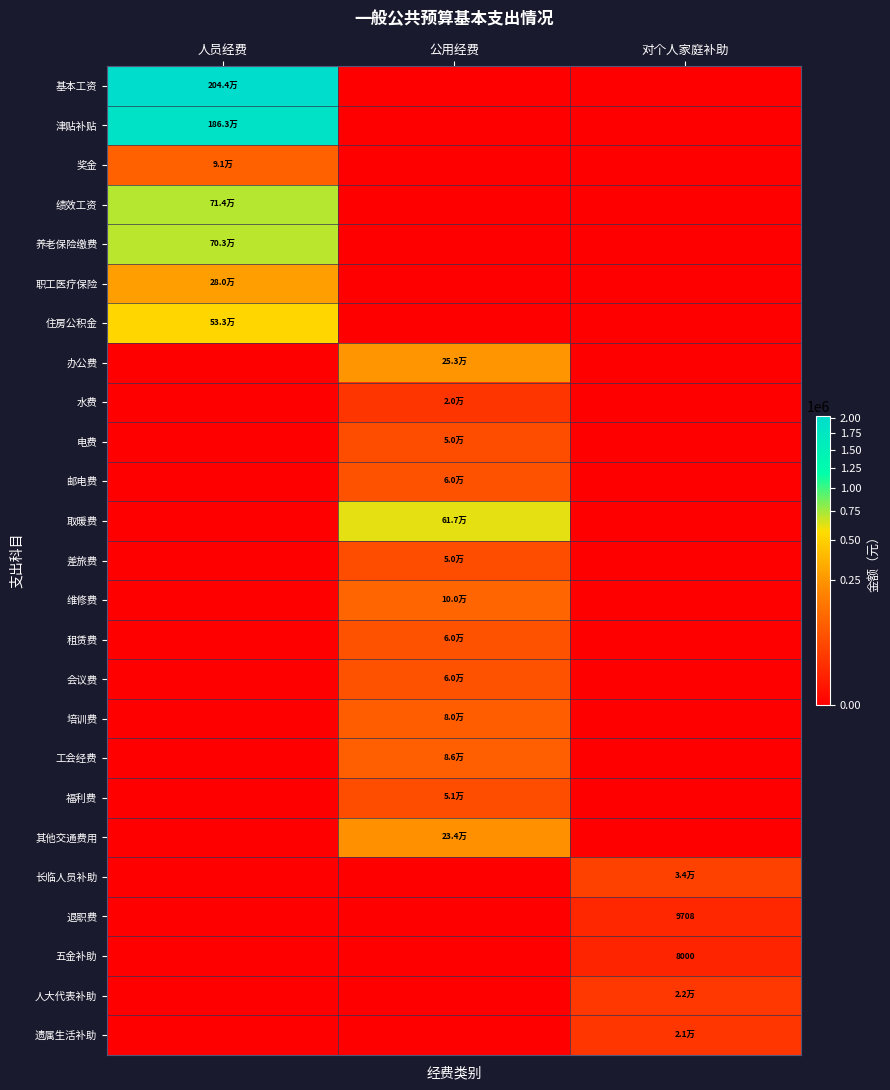

What is the total value across all series at 人员经费?

6228654.8